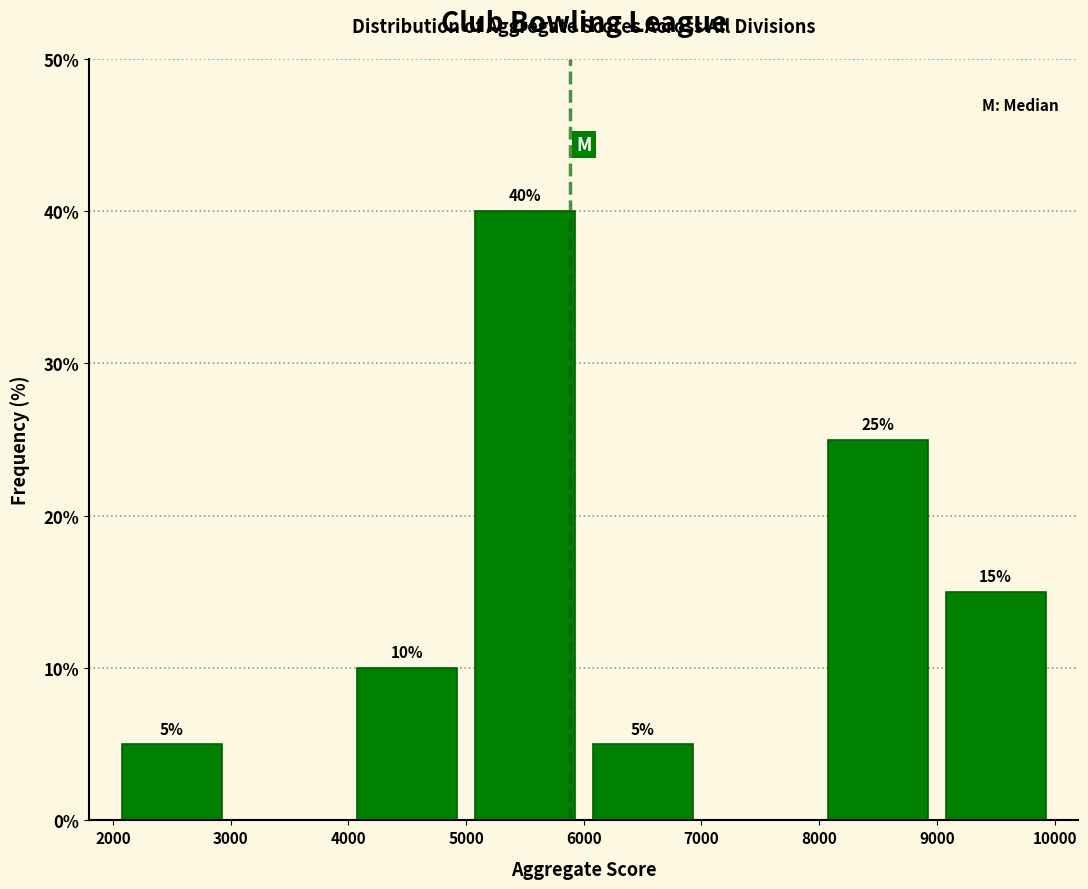

Over which range of the x-axis is the bar tallest?

5000 to 6000